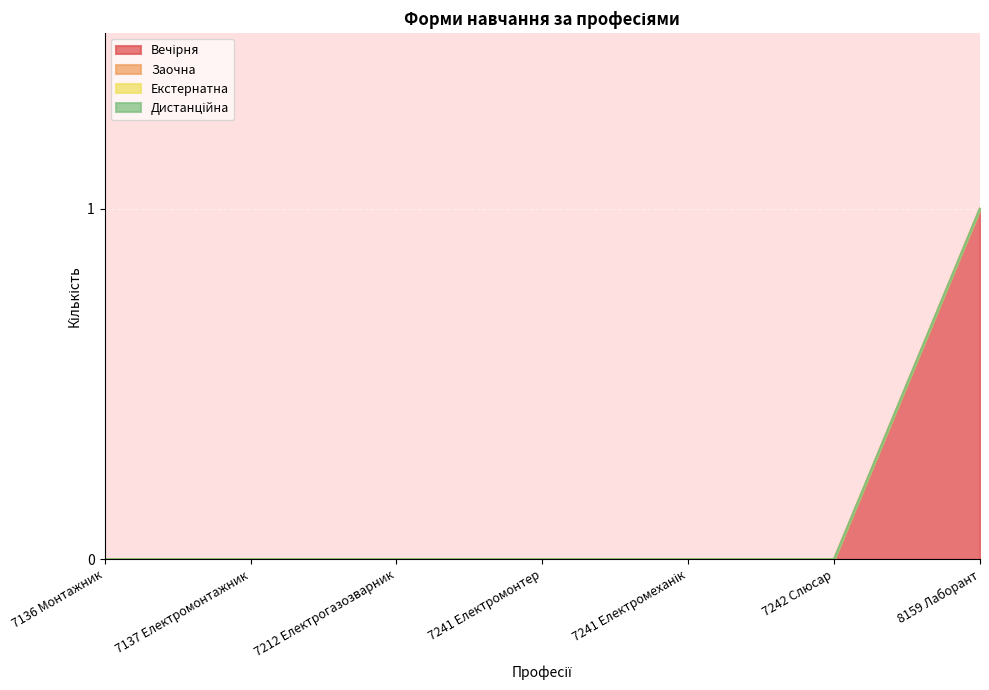

What is the label of the 6th point from the right?

7137 Електромонтажник